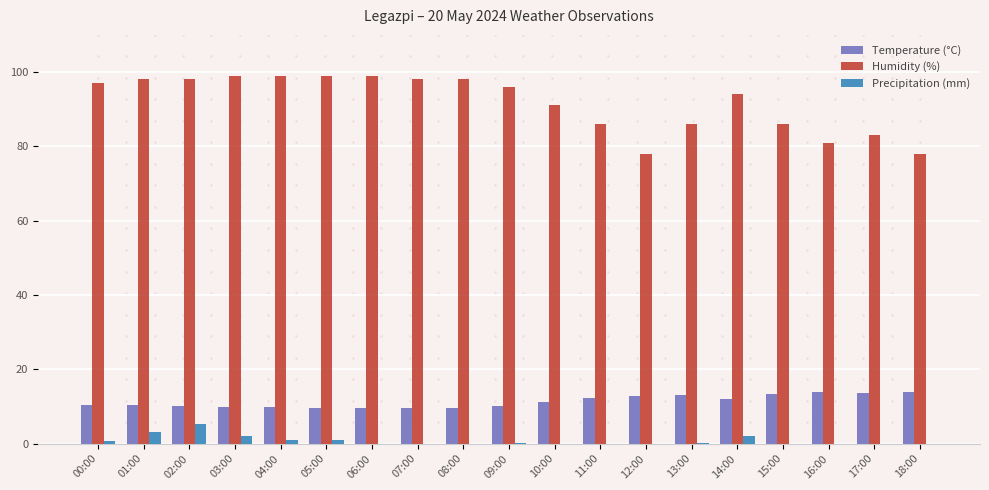

What is the sum of all Humidity (%) values?

1744.0